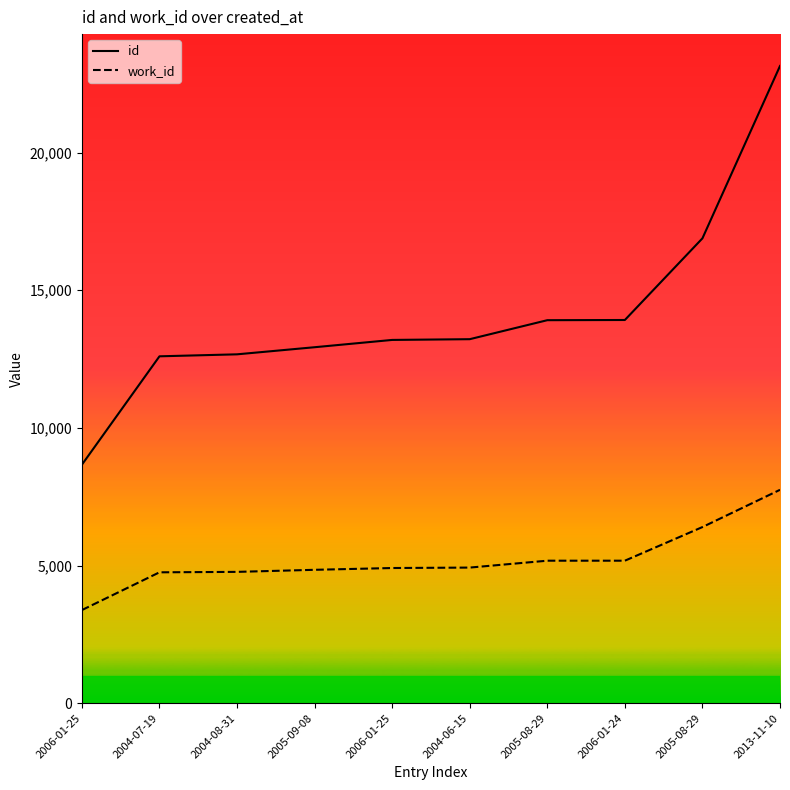

What are all the series names shown in the legend?

id, work_id